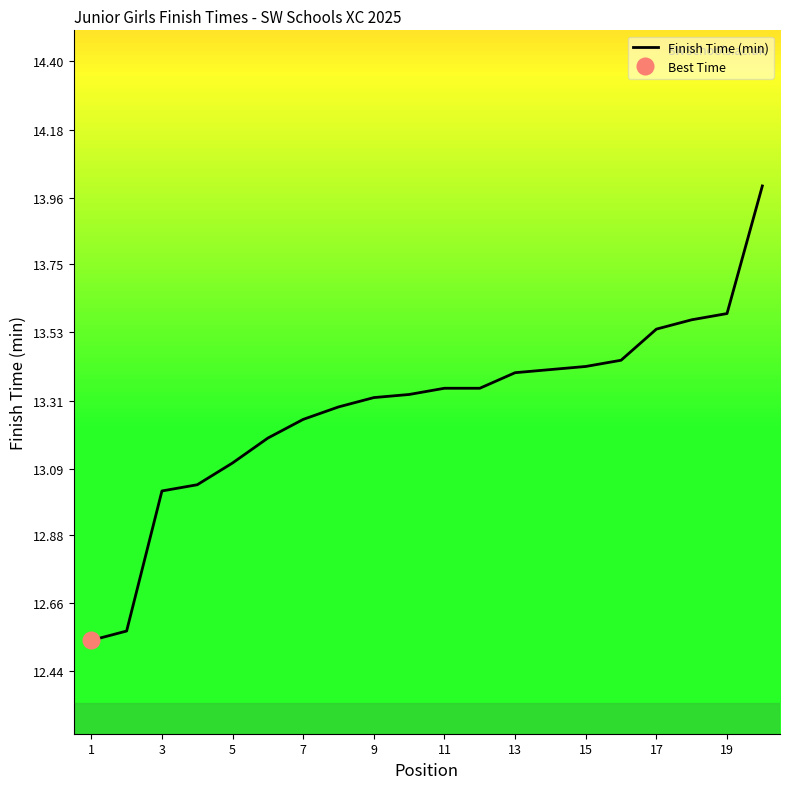

What is the label of the 20th point from the right?

1